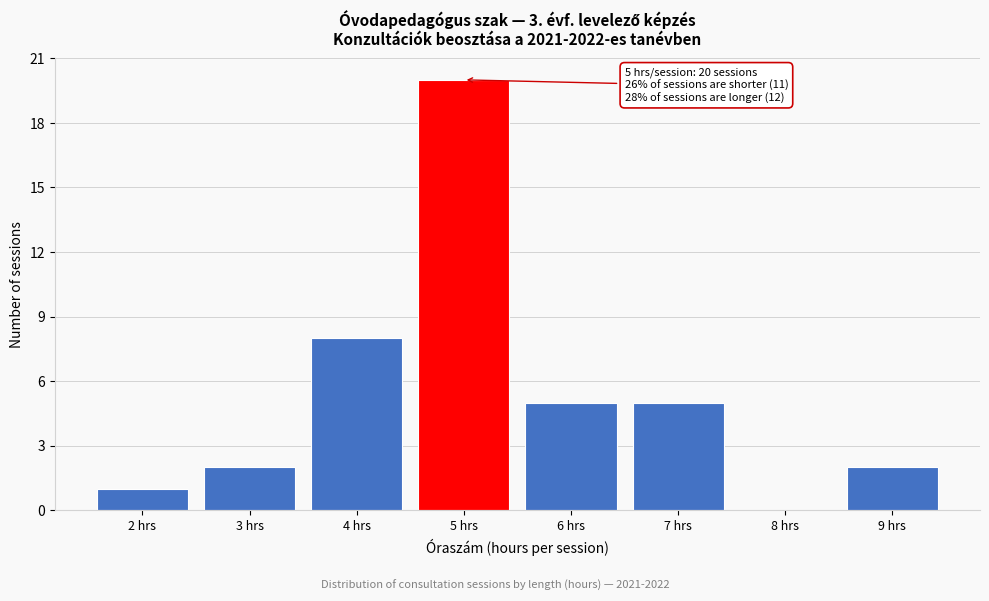

Over which range of the x-axis is the bar tallest?

4.5 to 5.5